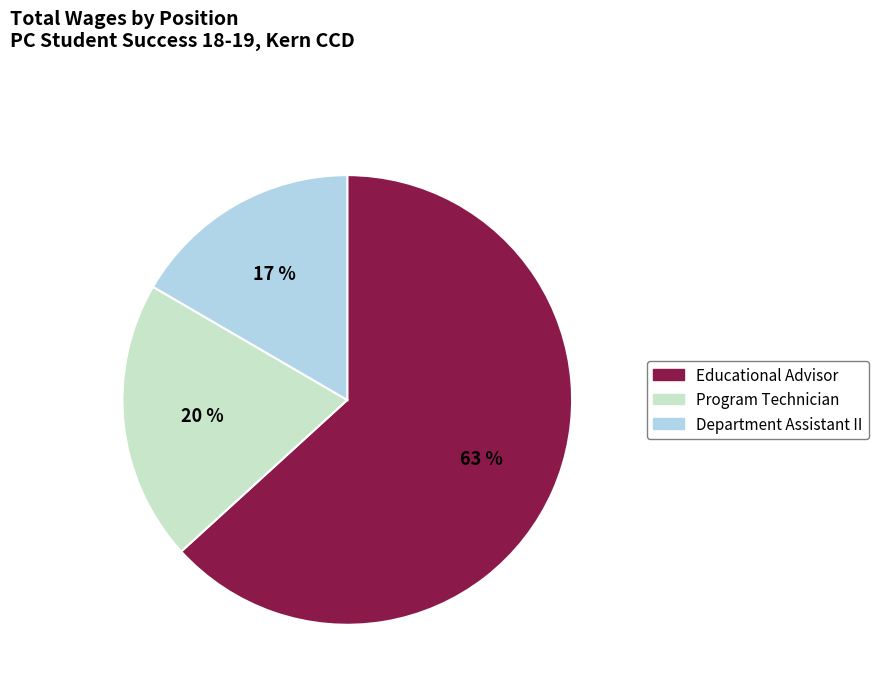

Rank the categories by value from highest to lowest.

Educational Advisor, Program Technician, Department Assistant II